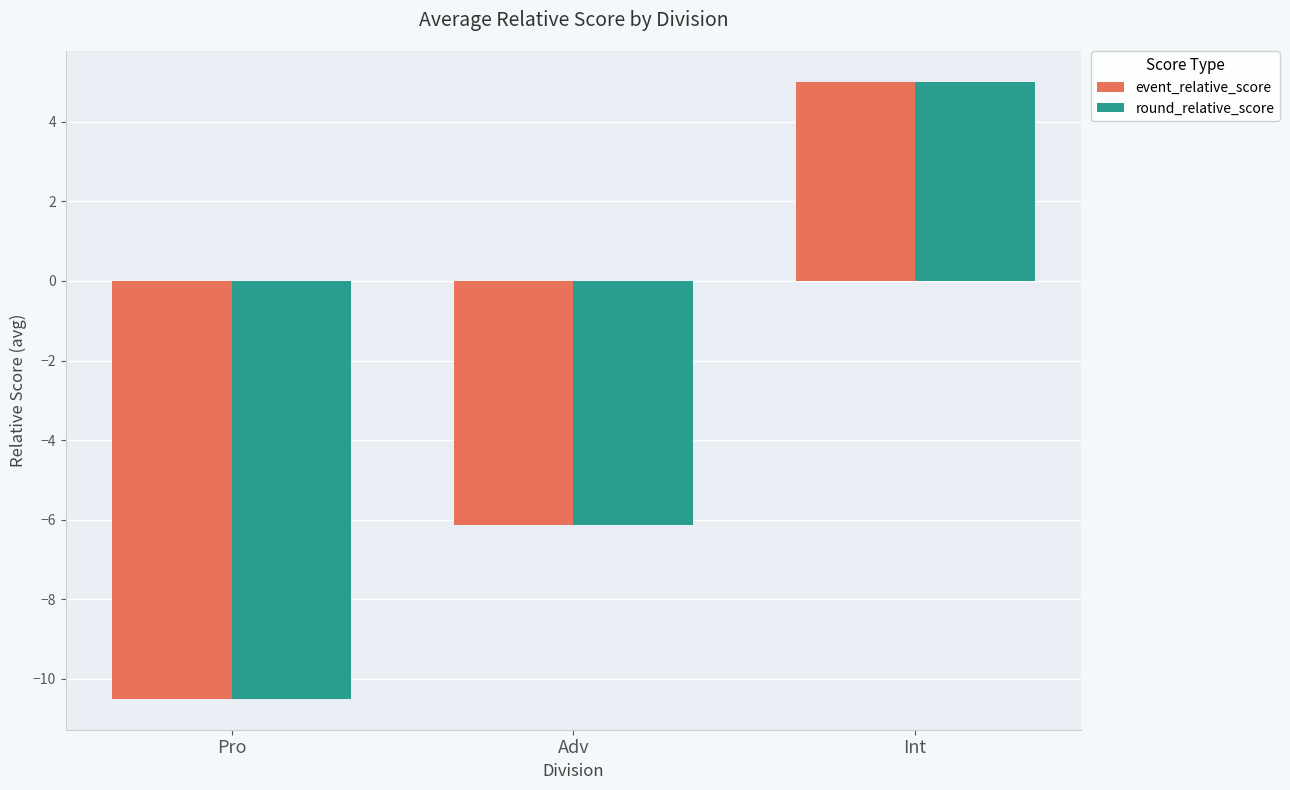

What is the maximum value for round_relative_score?

5.0